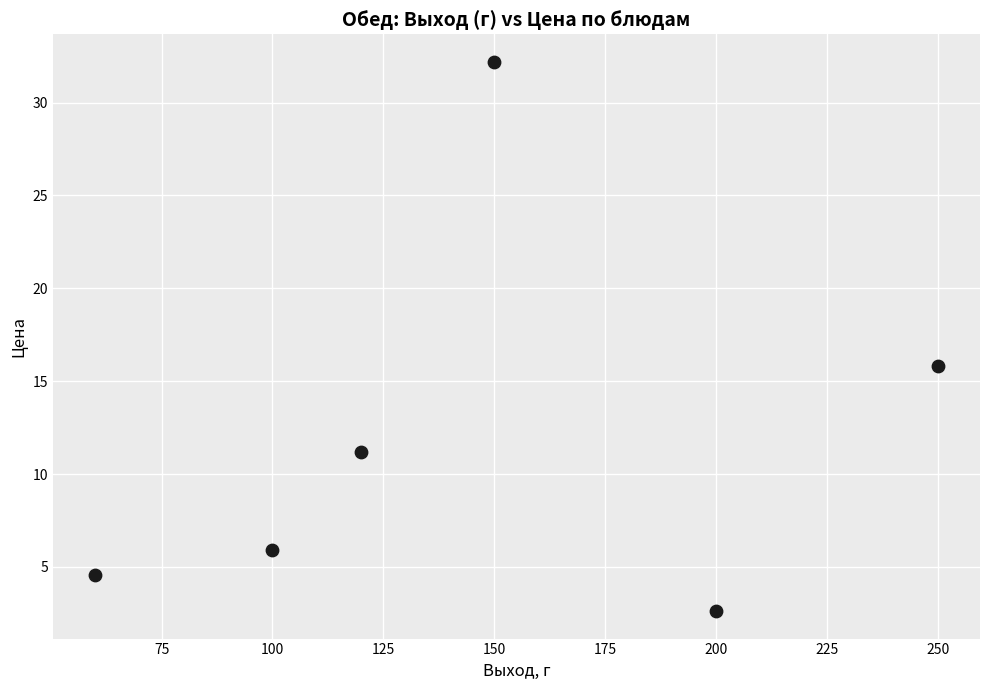

What is the range of Y values (max minus min)?

29.6